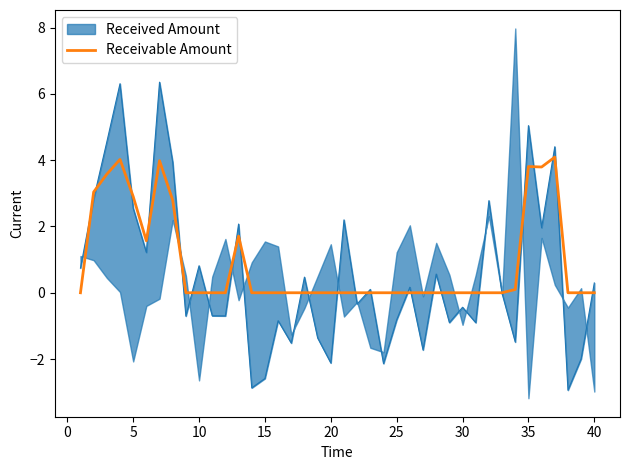

What is the highest value of the Receivable Amount series?

4.1